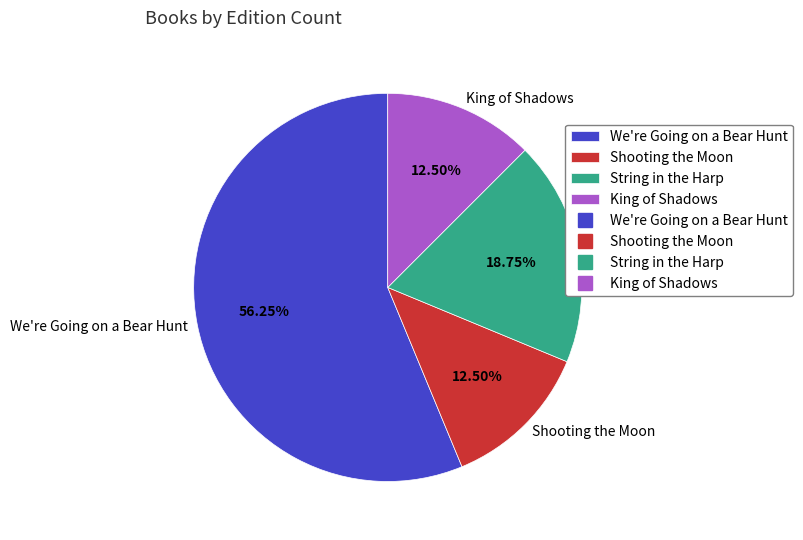

How many segments does this pie chart have?

4